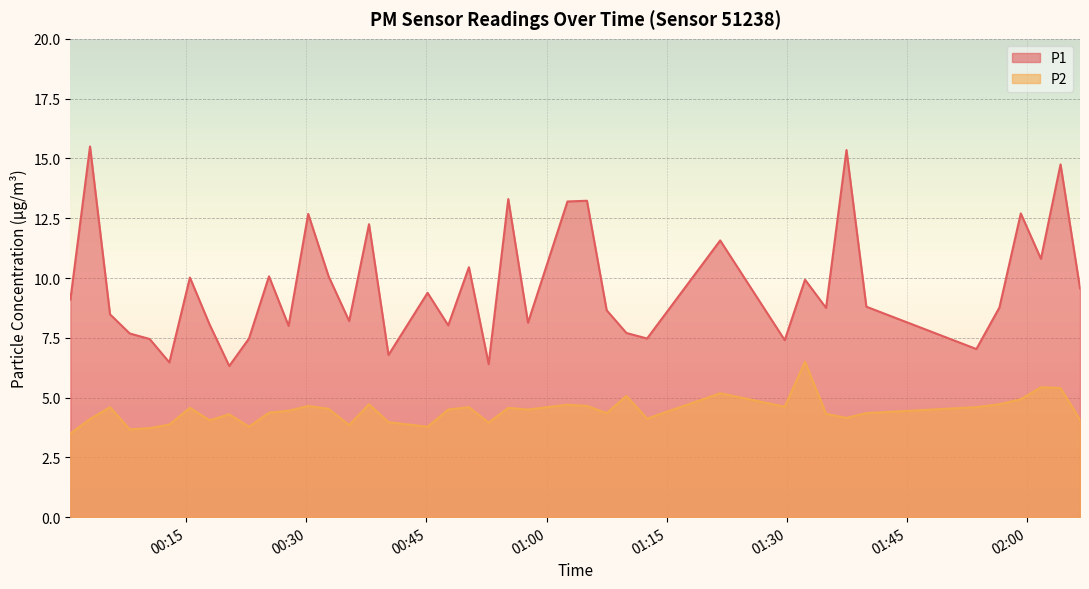

List the series in order of their overall mean, lowest first.

P2, P1